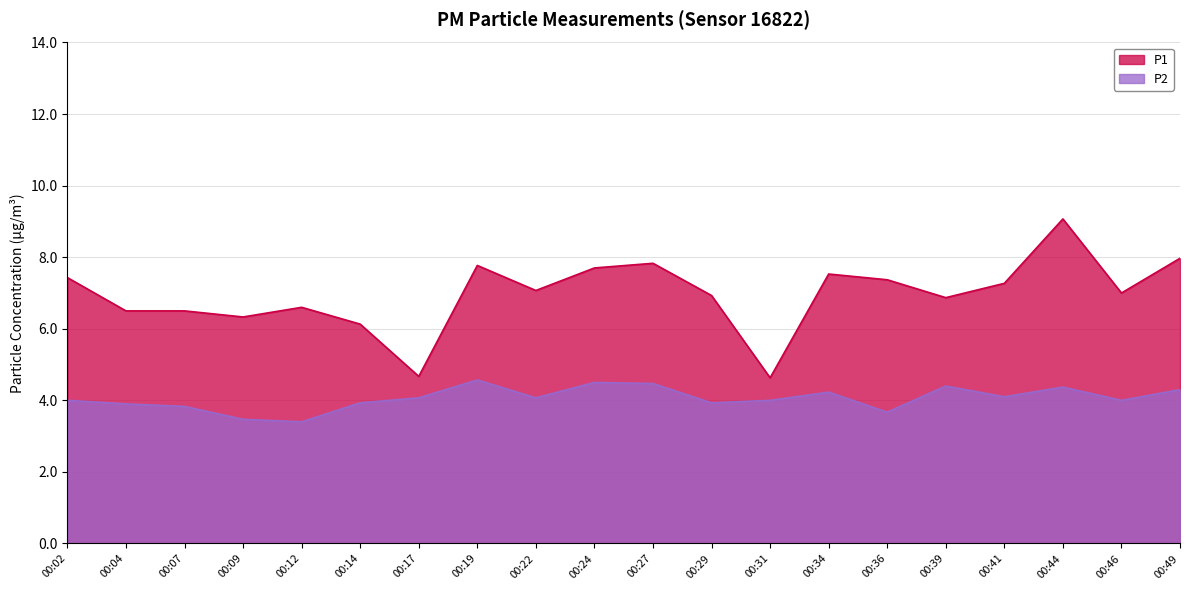

How many lines are shown in the chart?

2